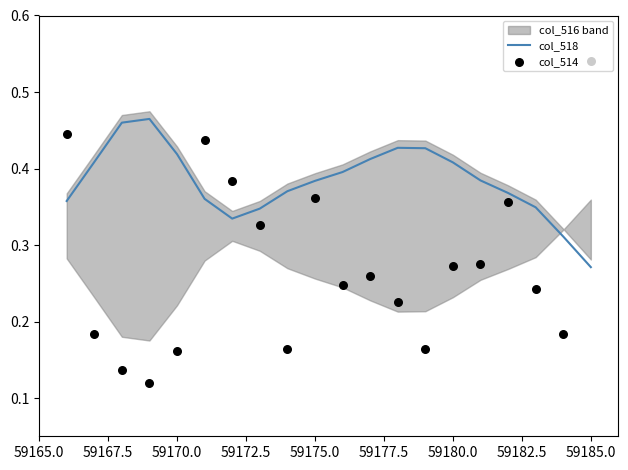

At which label does col_518 reach its minimum?

59185.0